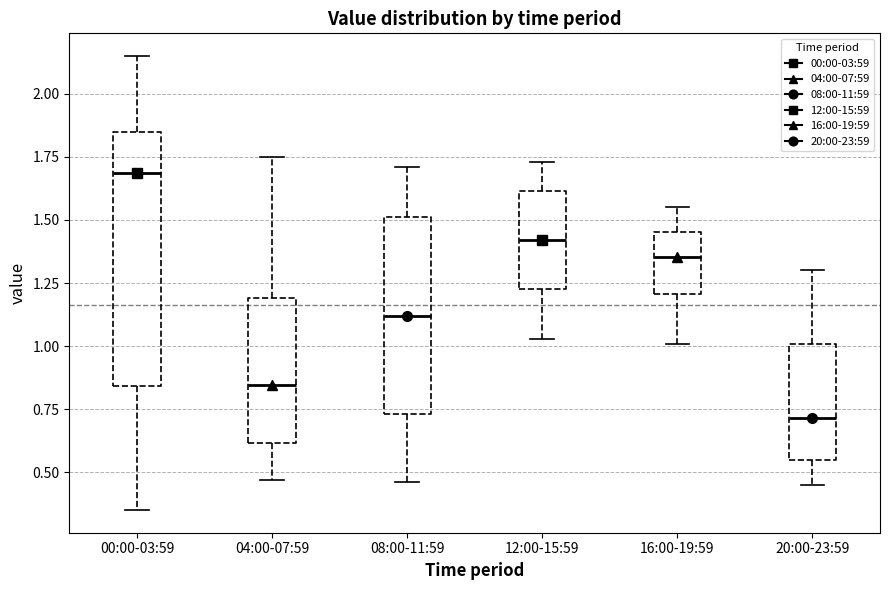

Reading left to right, transcribe this box plot: for each box, give where its median line is, the range the box spans, and where its two whiskers end, as read against the y-axis. The values are not printed on the chart, so give them approximately, as read against the axis.

00:00-03:59: median 1.70, box 0.85 to 1.85, whiskers 0.35 to 2.15
04:00-07:59: median 0.85, box 0.60 to 1.20, whiskers 0.45 to 1.75
08:00-11:59: median 1.10, box 0.75 to 1.50, whiskers 0.45 to 1.70
12:00-15:59: median 1.40, box 1.25 to 1.60, whiskers 1.05 to 1.75
16:00-19:59: median 1.35, box 1.20 to 1.45, whiskers 1.00 to 1.55
20:00-23:59: median 0.70, box 0.55 to 1.00, whiskers 0.45 to 1.30